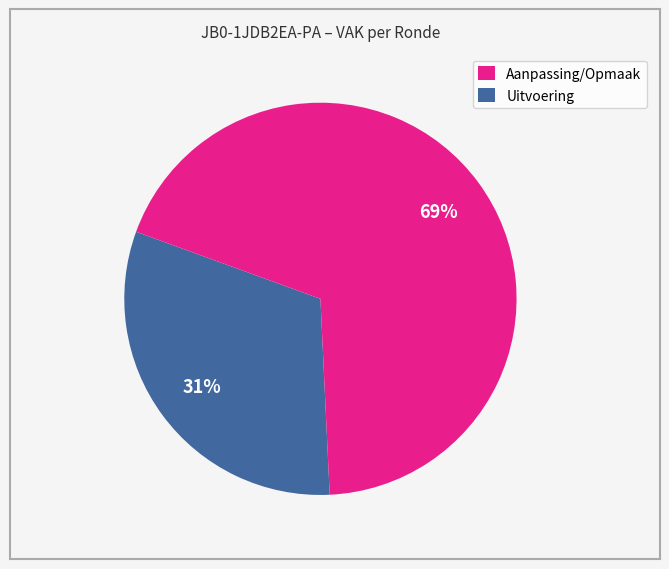

Is there any slice that represents more than half of the pie?

Yes